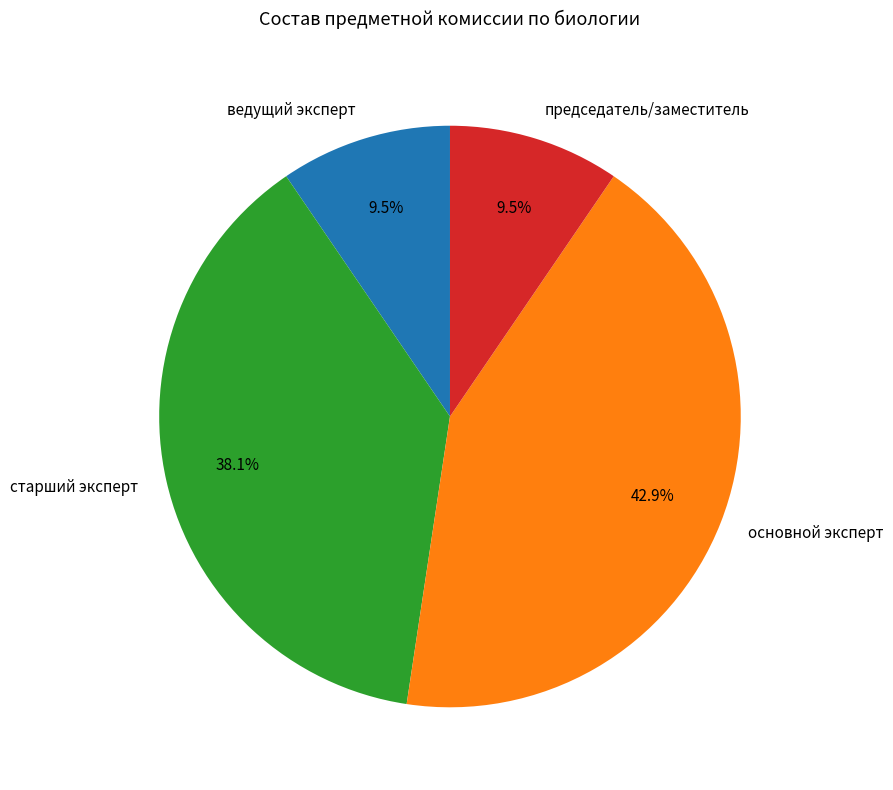

What portion of the pie excludes старший эксперт?

61.9%